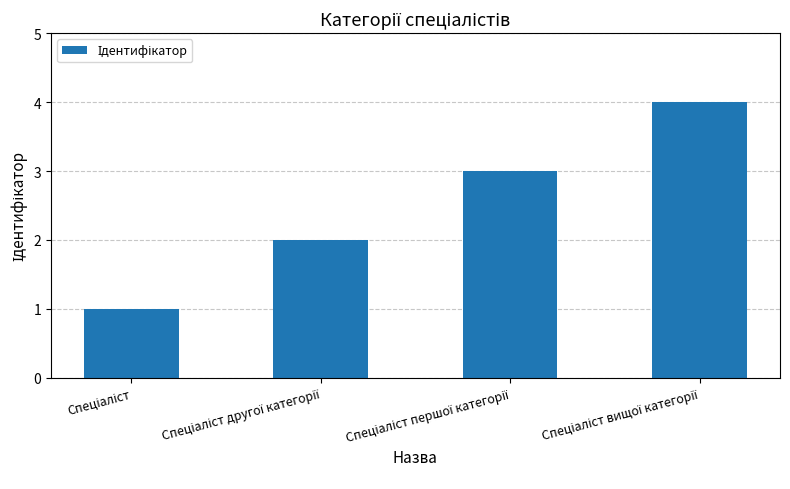

What is the sum of all values?

10